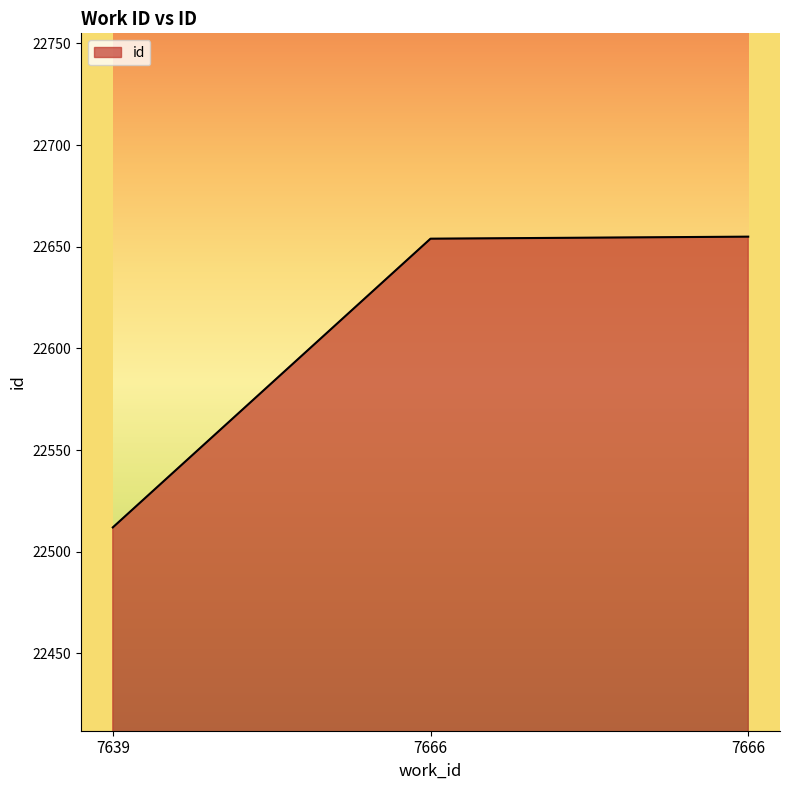

What is the change in value from 7639 to 7666?

+142